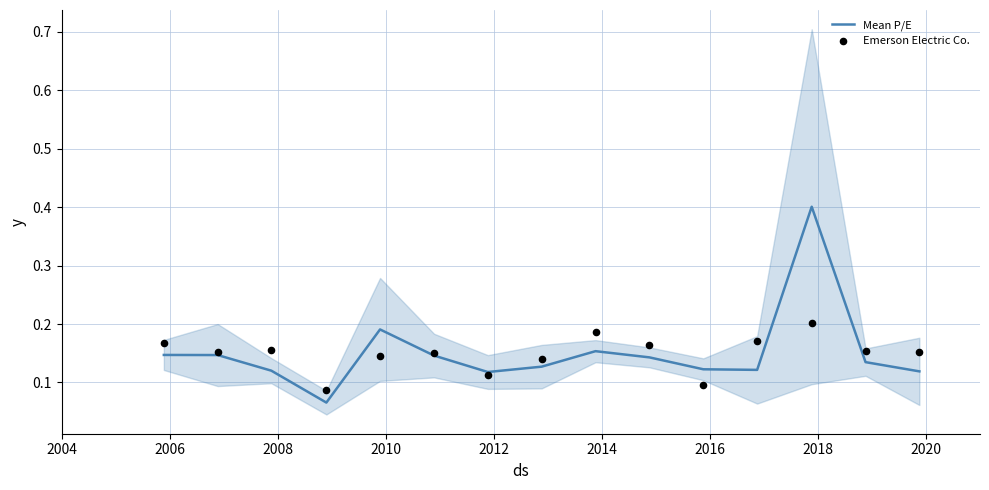

Which series has the largest total across all categories?

Mean P/E